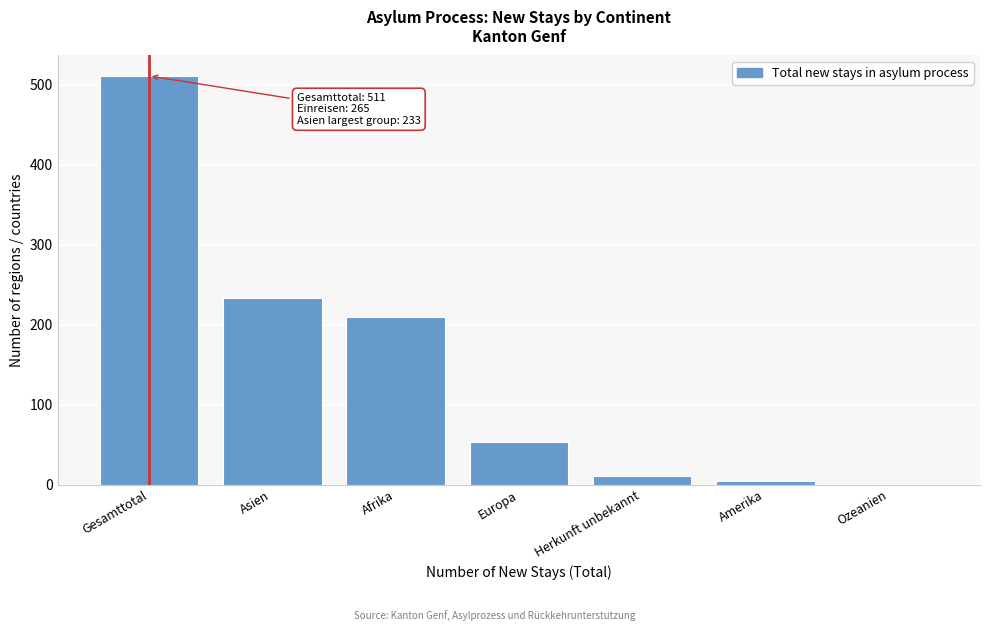

Reading left to right, what are all the values shown in this chart?

Gesamttotal=511	Asien=233	Afrika=209	Europa=53	Herkunft unbekannt=11	Amerika=5	Ozeanien=0